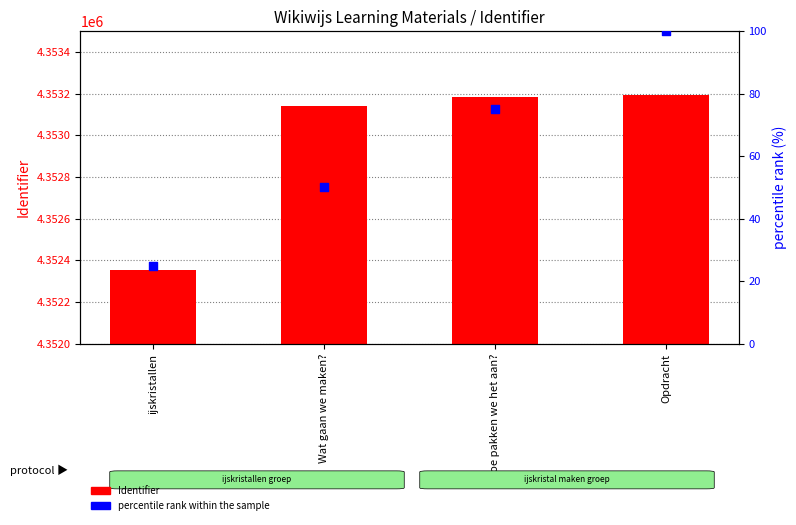

What is the total value across all series at ijskristallen?

4352379